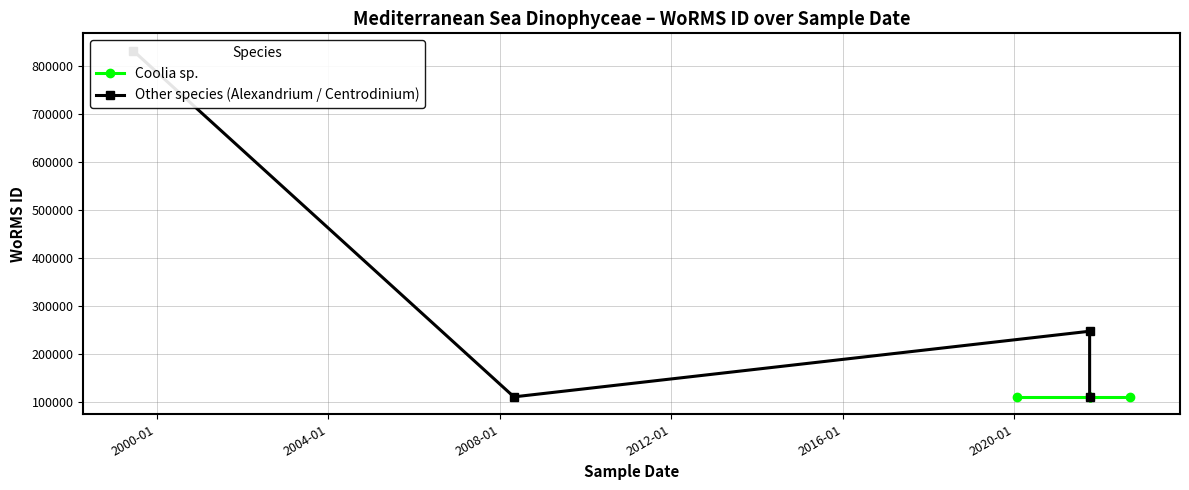

The value at 26-01-2020 is 109534. True or false?

True